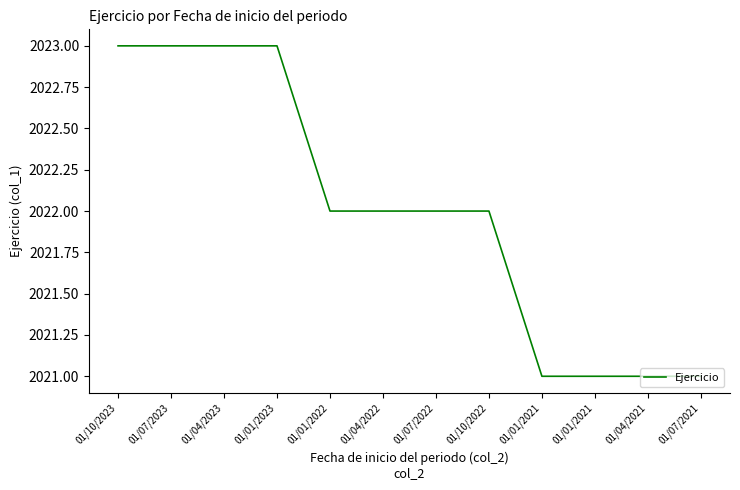

Rank the categories by value from lowest to highest.

01/01/2021, 01/01/2021, 01/04/2021, 01/07/2021, 01/01/2022, 01/04/2022, 01/07/2022, 01/10/2022, 01/10/2023, 01/07/2023, 01/04/2023, 01/01/2023